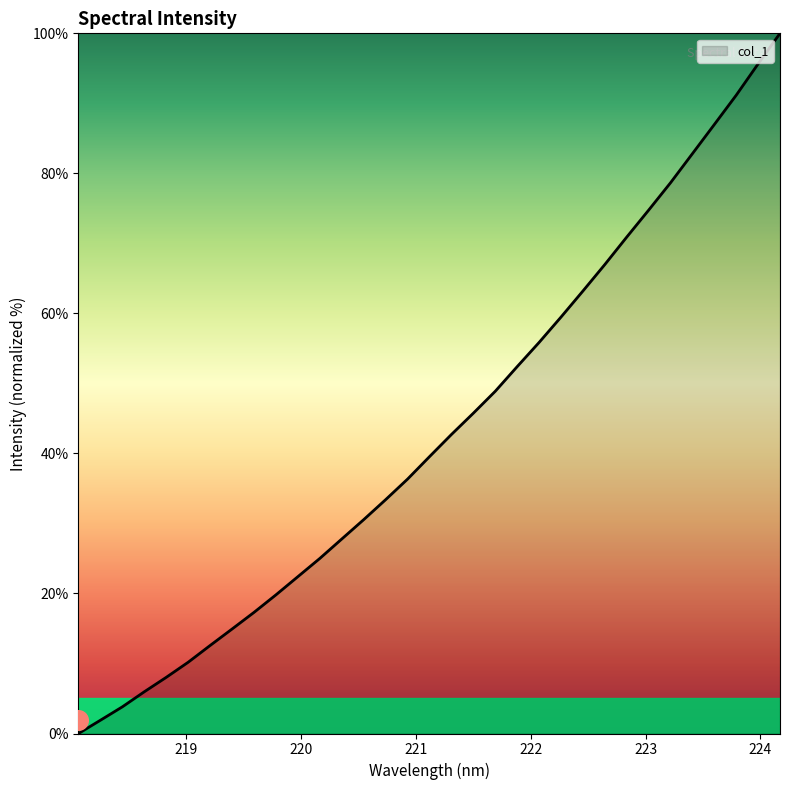

Approximately how many times larger is the value at 218.8244 compared to 221.4993?

0.2